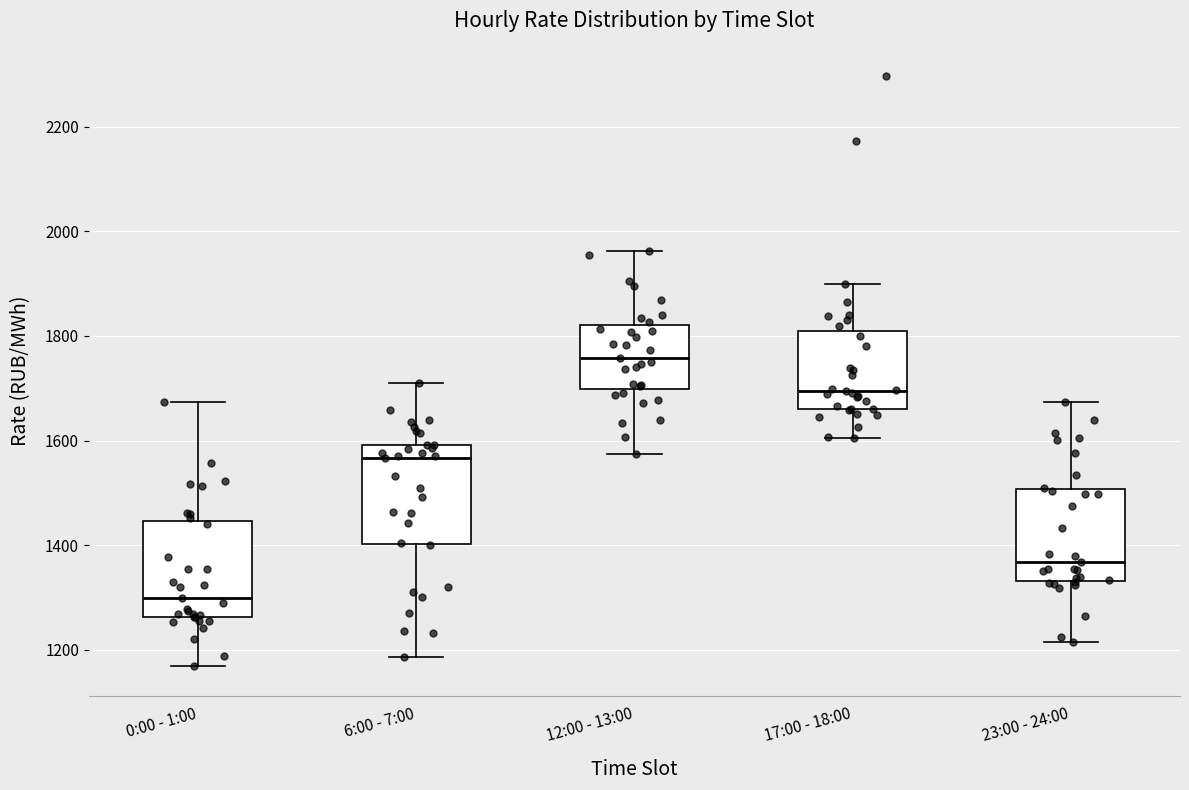

Reading left to right, transcribe this box plot: for each box, give where its median line is, the range the box spans, and where its two whiskers end, as read against the y-axis. The values are not printed on the chart, so give them approximately, as read against the axis.

0:00 - 1:00: median 1300, box 1260 to 1440, whiskers 1160 to 1680
6:00 - 7:00: median 1560, box 1400 to 1600, whiskers 1180 to 1700
12:00 - 13:00: median 1760, box 1700 to 1820, whiskers 1580 to 1960
17:00 - 18:00: median 1700, box 1660 to 1800, whiskers 1600 to 1900
23:00 - 24:00: median 1360, box 1340 to 1500, whiskers 1220 to 1680